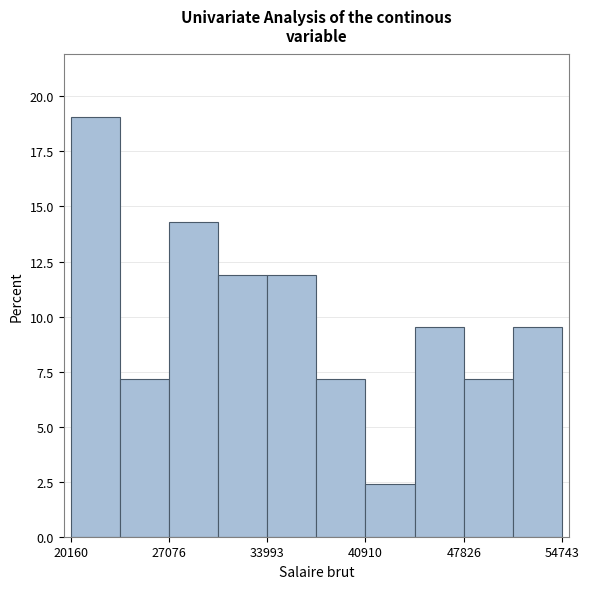

Around what value on the x-axis is the tallest bar? Give the approximate position of its centre, as read against the axis.

22000